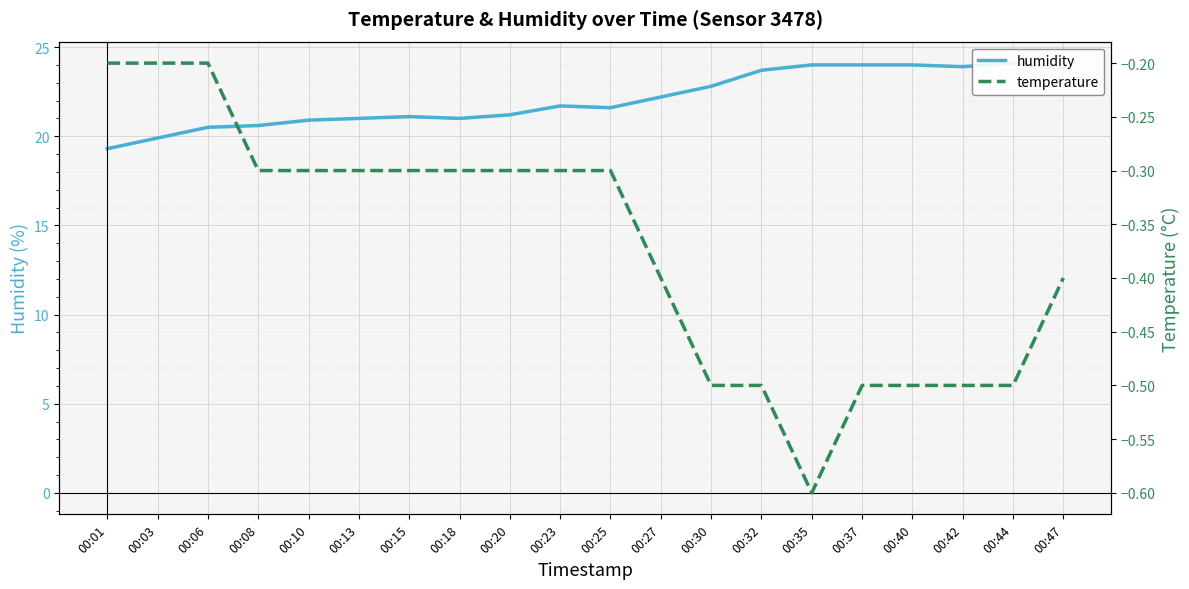

Which category has the lowest value in the temperature series?

00:35